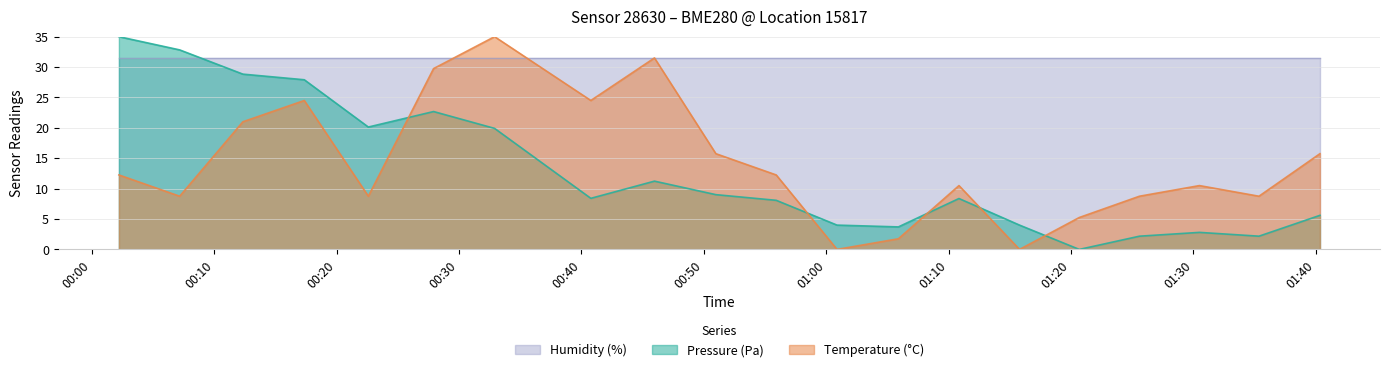

What value does the Temperature (°C) series have at 2023-03-03T01:40:21?

15.7